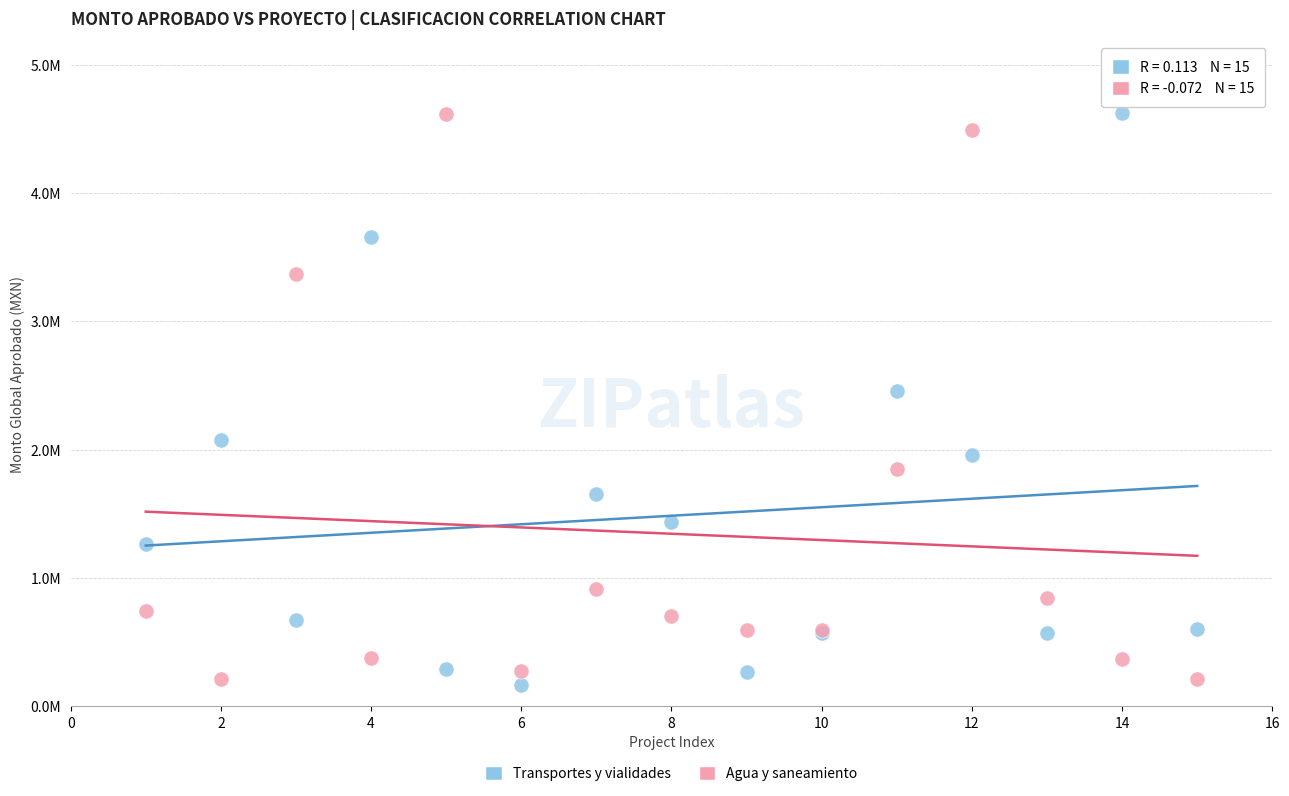

What are all the series names shown in the legend?

Transportes y vialidades, Agua y saneamiento